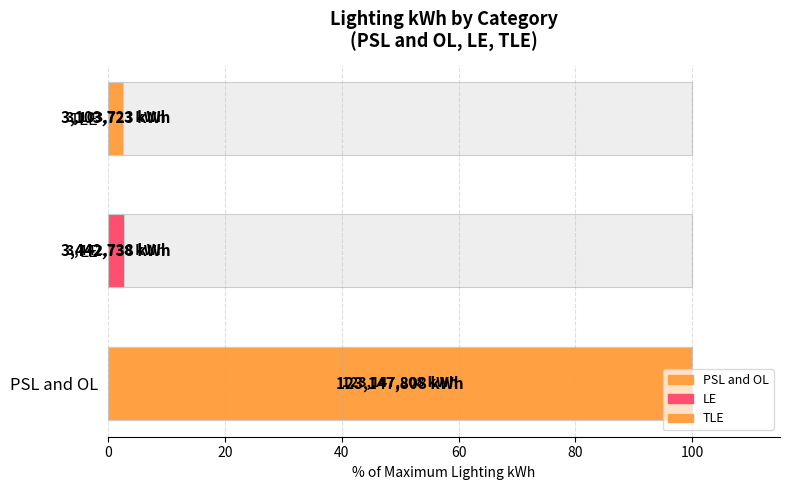

What is the difference between the maximum and minimum values?

97.5